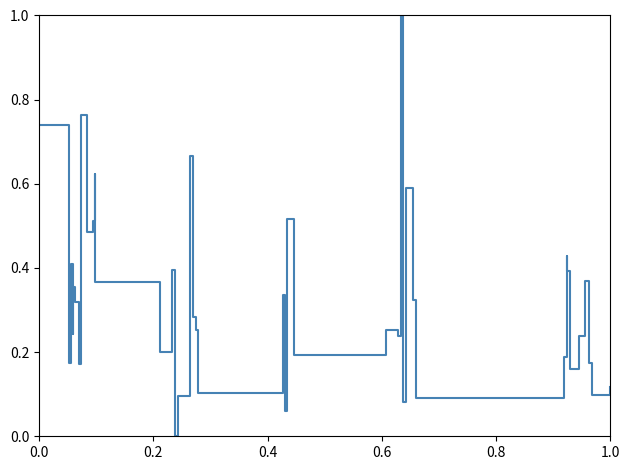

What is the greatest value displayed?

1.0